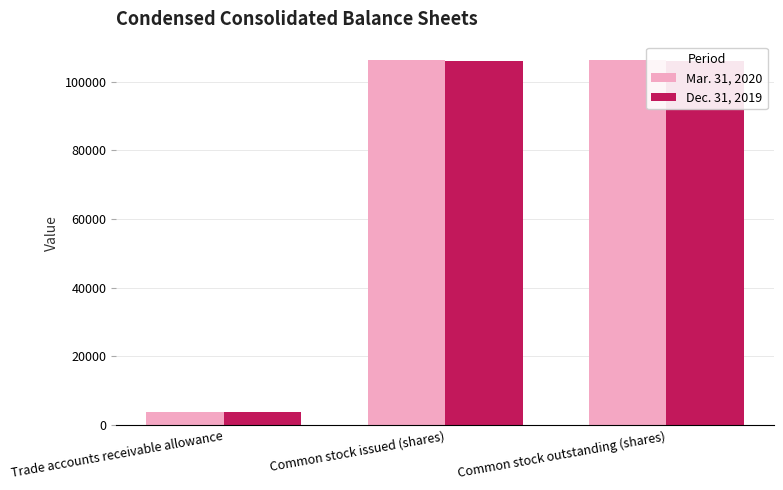

What position from the right is Trade accounts receivable allowance?

3